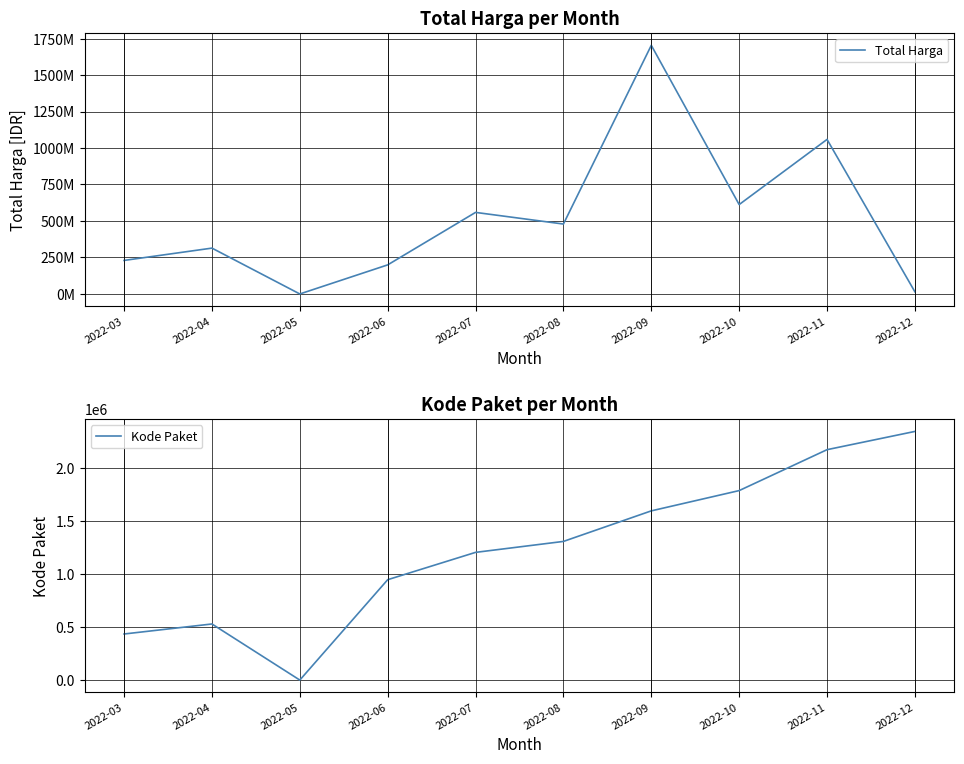

What is the sum of all Kode Paket values?

12332041